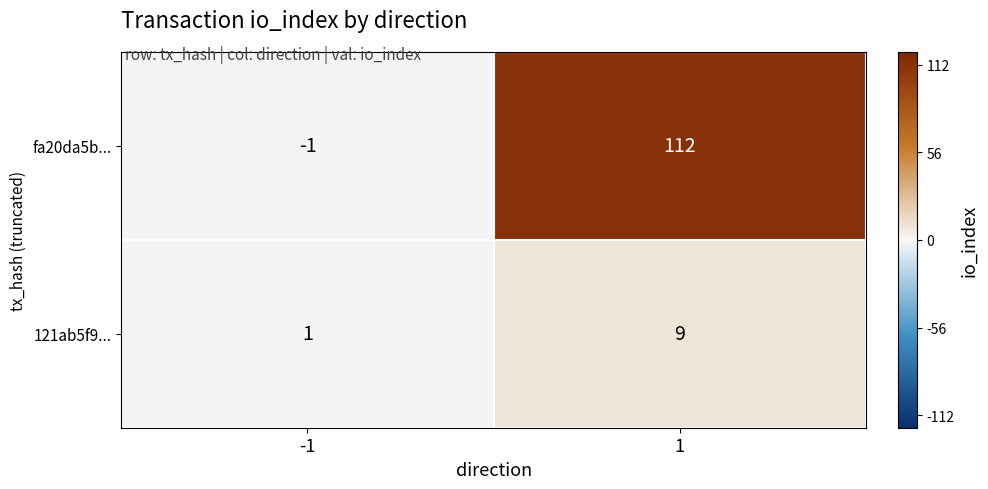

Is it true that fa20da5b... equals 112 at 1?

True